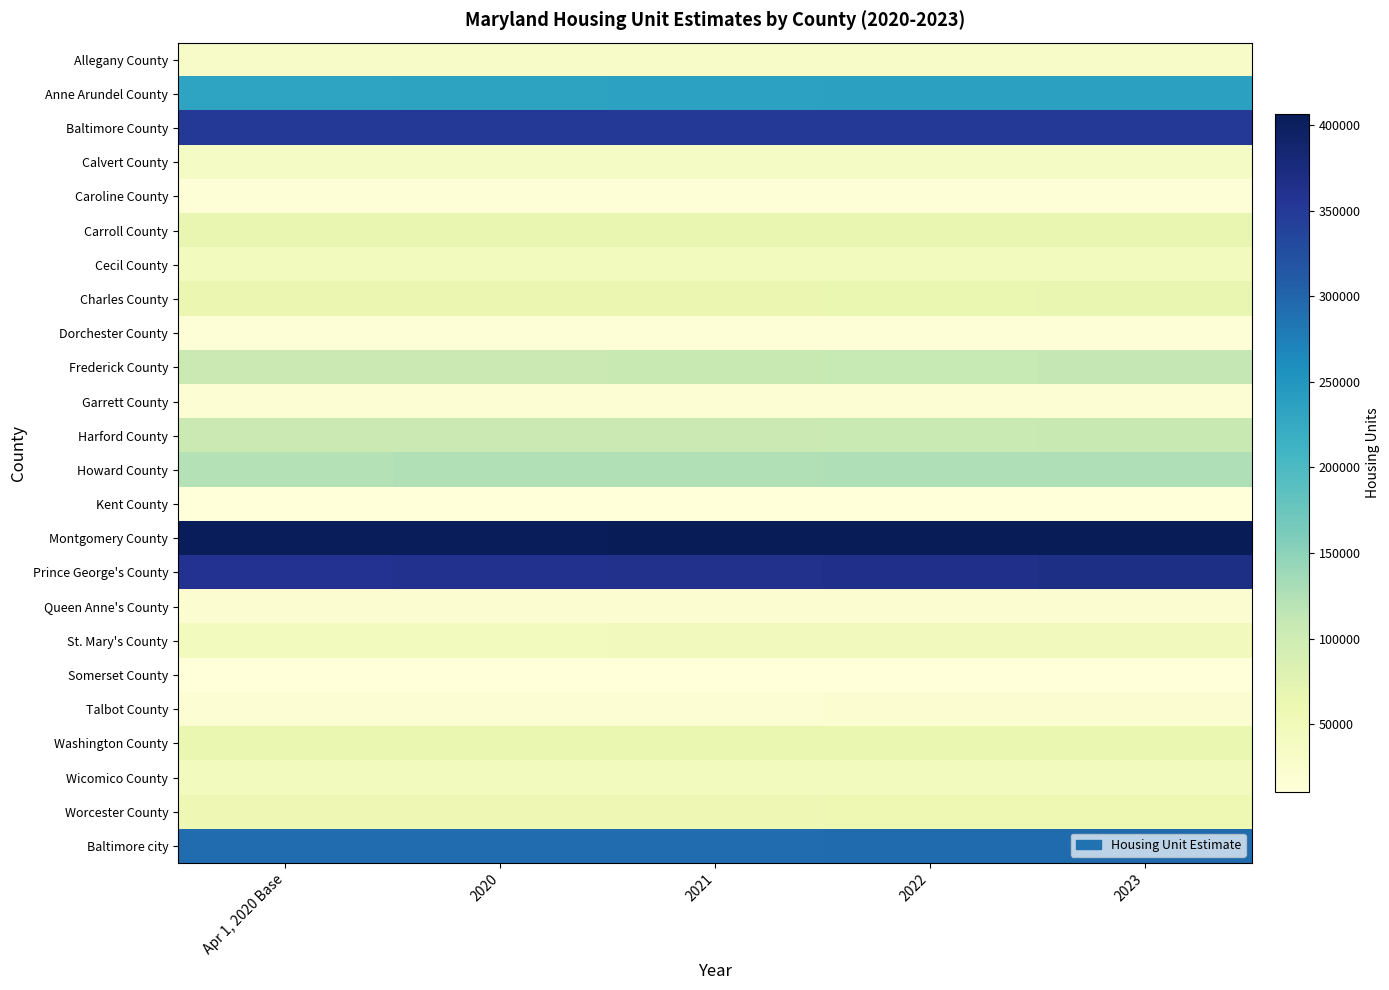

Count the number of data series in this chart.

24